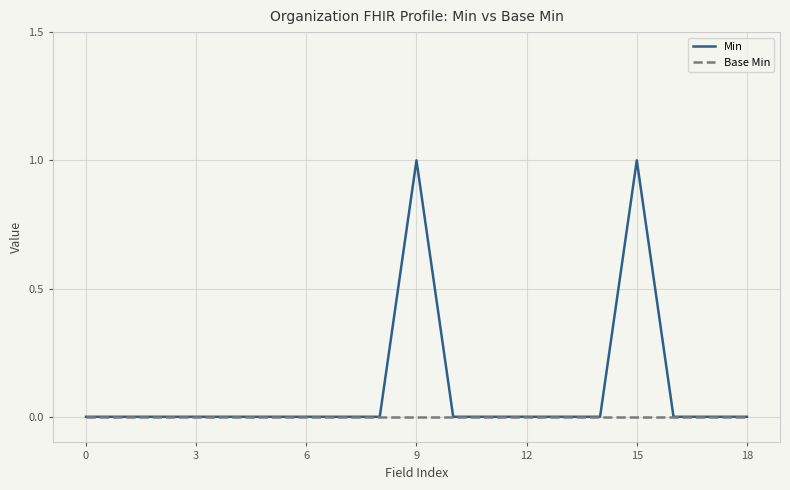

Which series has the largest total across all categories?

Min